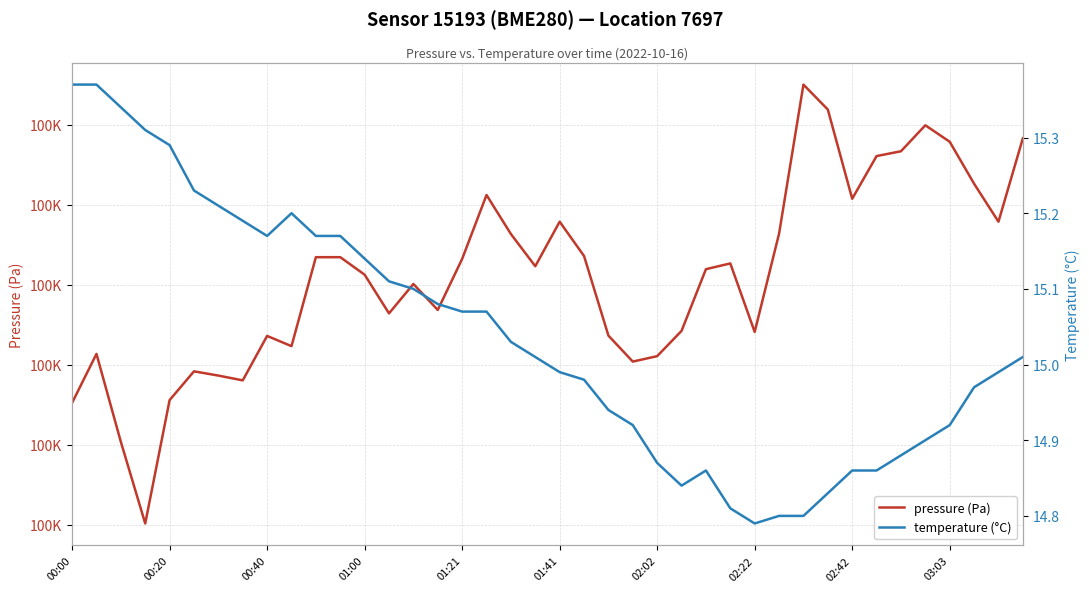

At which category is the sum across all series the highest?

30